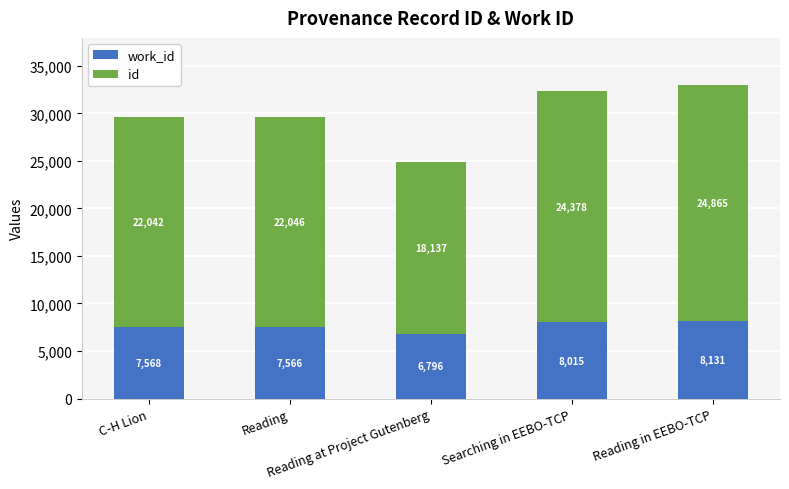

Rank the series by their average value, from lowest to highest.

work_id, id